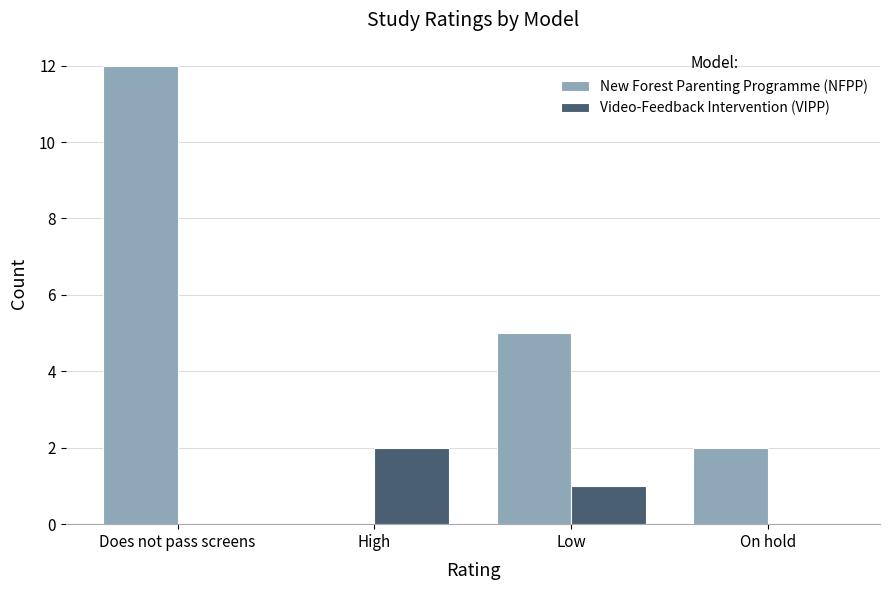

What is the highest value of the New Forest Parenting Programme (NFPP) series?

12